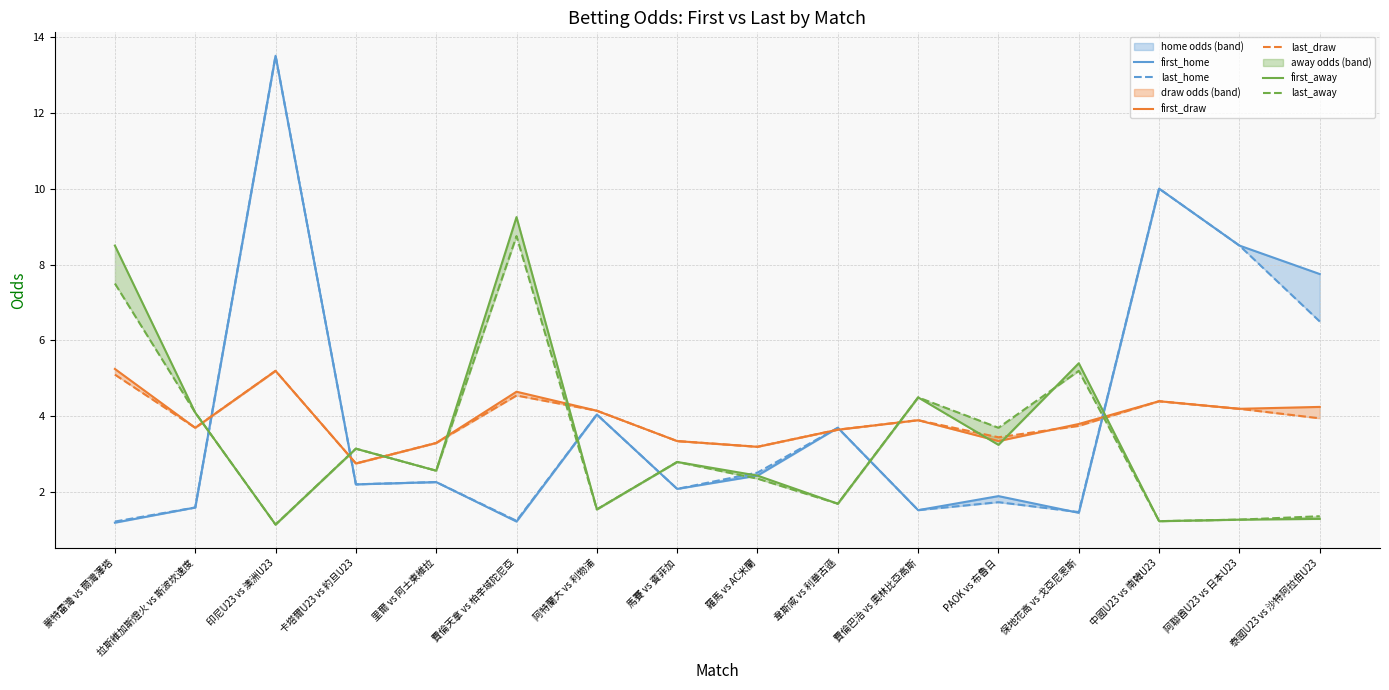

Reading left to right, what are all the values shown in this chart?

first_home: 蒙特雷灣 vs 爾灣澤塔=1.2	拉斯維加斯燈火 vs 斯波坎速度=1.6	印尼U23 vs 澳洲U23=13.5	卡塔爾U23 vs 約旦U23=2.2	里爾 vs 阿士東維拉=2.3	費倫天拿 vs 柏辛域陀尼亞=1.2	阿特蘭大 vs 利物浦=4.0	馬賽 vs 賓菲加=2.1	羅馬 vs AC米蘭=2.4	韋斯咸 vs 利華古遜=3.7	費倫巴治 vs 奧林比亞高斯=1.5	PAOK vs 布魯日=1.9	保地花高 vs 戈亞尼恩斯=1.5	中國U23 vs 南韓U23=10.0	阿聯酋U23 vs 日本U23=8.5	泰國U23 vs 沙特阿拉伯U23=7.8
last_home: 蒙特雷灣 vs 爾灣澤塔=1.2	拉斯維加斯燈火 vs 斯波坎速度=1.6	印尼U23 vs 澳洲U23=13.5	卡塔爾U23 vs 約旦U23=2.2	里爾 vs 阿士東維拉=2.3	費倫天拿 vs 柏辛域陀尼亞=1.2	阿特蘭大 vs 利物浦=4.0	馬賽 vs 賓菲加=2.1	羅馬 vs AC米蘭=2.5	韋斯咸 vs 利華古遜=3.7	費倫巴治 vs 奧林比亞高斯=1.5	PAOK vs 布魯日=1.7	保地花高 vs 戈亞尼恩斯=1.5	中國U23 vs 南韓U23=10.0	阿聯酋U23 vs 日本U23=8.5	泰國U23 vs 沙特阿拉伯U23=6.5
first_draw: 蒙特雷灣 vs 爾灣澤塔=5.2	拉斯維加斯燈火 vs 斯波坎速度=3.7	印尼U23 vs 澳洲U23=5.2	卡塔爾U23 vs 約旦U23=2.8	里爾 vs 阿士東維拉=3.3	費倫天拿 vs 柏辛域陀尼亞=4.7	阿特蘭大 vs 利物浦=4.2	馬賽 vs 賓菲加=3.4	羅馬 vs AC米蘭=3.2	韋斯咸 vs 利華古遜=3.6	費倫巴治 vs 奧林比亞高斯=3.9	PAOK vs 布魯日=3.4	保地花高 vs 戈亞尼恩斯=3.8	中國U23 vs 南韓U23=4.4	阿聯酋U23 vs 日本U23=4.2	泰國U23 vs 沙特阿拉伯U23=4.2
last_draw: 蒙特雷灣 vs 爾灣澤塔=5.1	拉斯維加斯燈火 vs 斯波坎速度=3.7	印尼U23 vs 澳洲U23=5.2	卡塔爾U23 vs 約旦U23=2.8	里爾 vs 阿士東維拉=3.3	費倫天拿 vs 柏辛域陀尼亞=4.5	阿特蘭大 vs 利物浦=4.2	馬賽 vs 賓菲加=3.4	羅馬 vs AC米蘭=3.2	韋斯咸 vs 利華古遜=3.6	費倫巴治 vs 奧林比亞高斯=3.9	PAOK vs 布魯日=3.5	保地花高 vs 戈亞尼恩斯=3.8	中國U23 vs 南韓U23=4.4	阿聯酋U23 vs 日本U23=4.2	泰國U23 vs 沙特阿拉伯U23=4.0
first_away: 蒙特雷灣 vs 爾灣澤塔=8.5	拉斯維加斯燈火 vs 斯波坎速度=4.1	印尼U23 vs 澳洲U23=1.1	卡塔爾U23 vs 約旦U23=3.1	里爾 vs 阿士東維拉=2.6	費倫天拿 vs 柏辛域陀尼亞=9.2	阿特蘭大 vs 利物浦=1.6	馬賽 vs 賓菲加=2.8	羅馬 vs AC米蘭=2.4	韋斯咸 vs 利華古遜=1.7	費倫巴治 vs 奧林比亞高斯=4.5	PAOK vs 布魯日=3.2	保地花高 vs 戈亞尼恩斯=5.4	中國U23 vs 南韓U23=1.2	阿聯酋U23 vs 日本U23=1.3	泰國U23 vs 沙特阿拉伯U23=1.3
last_away: 蒙特雷灣 vs 爾灣澤塔=7.5	拉斯維加斯燈火 vs 斯波坎速度=4.1	印尼U23 vs 澳洲U23=1.1	卡塔爾U23 vs 約旦U23=3.1	里爾 vs 阿士東維拉=2.6	費倫天拿 vs 柏辛域陀尼亞=8.8	阿特蘭大 vs 利物浦=1.6	馬賽 vs 賓菲加=2.8	羅馬 vs AC米蘭=2.4	韋斯咸 vs 利華古遜=1.7	費倫巴治 vs 奧林比亞高斯=4.5	PAOK vs 布魯日=3.7	保地花高 vs 戈亞尼恩斯=5.2	中國U23 vs 南韓U23=1.2	阿聯酋U23 vs 日本U23=1.3	泰國U23 vs 沙特阿拉伯U23=1.4